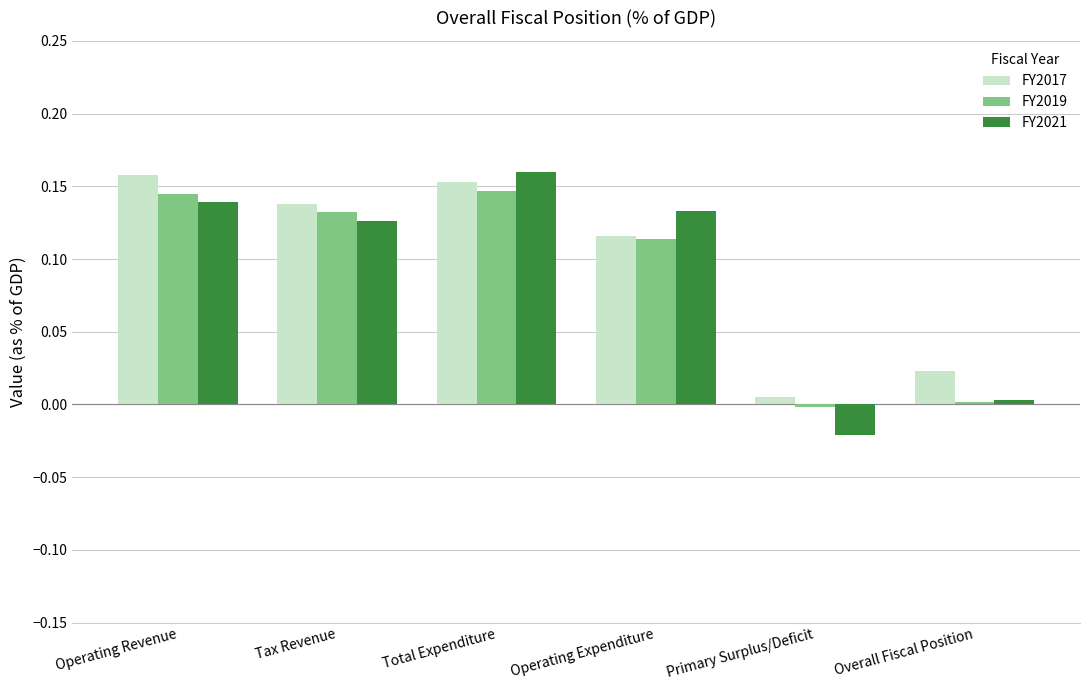

Which series has the largest total across all categories?

FY2017